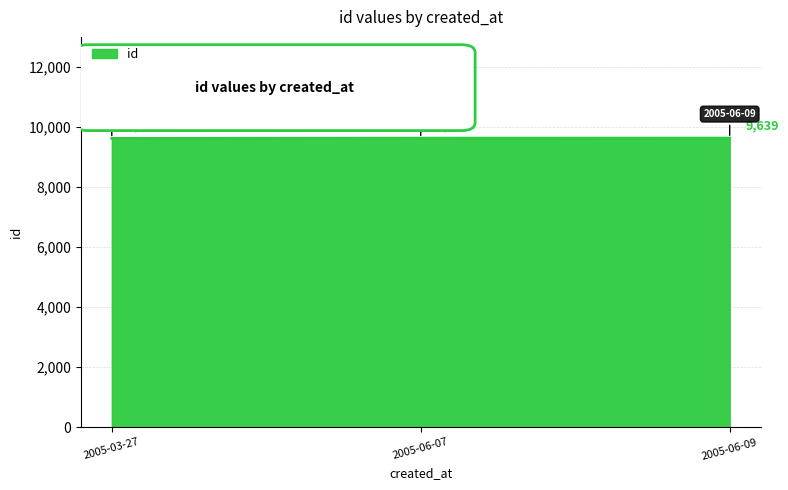

Rank the categories by value from lowest to highest.

2005-03-27, 2005-06-07, 2005-06-09